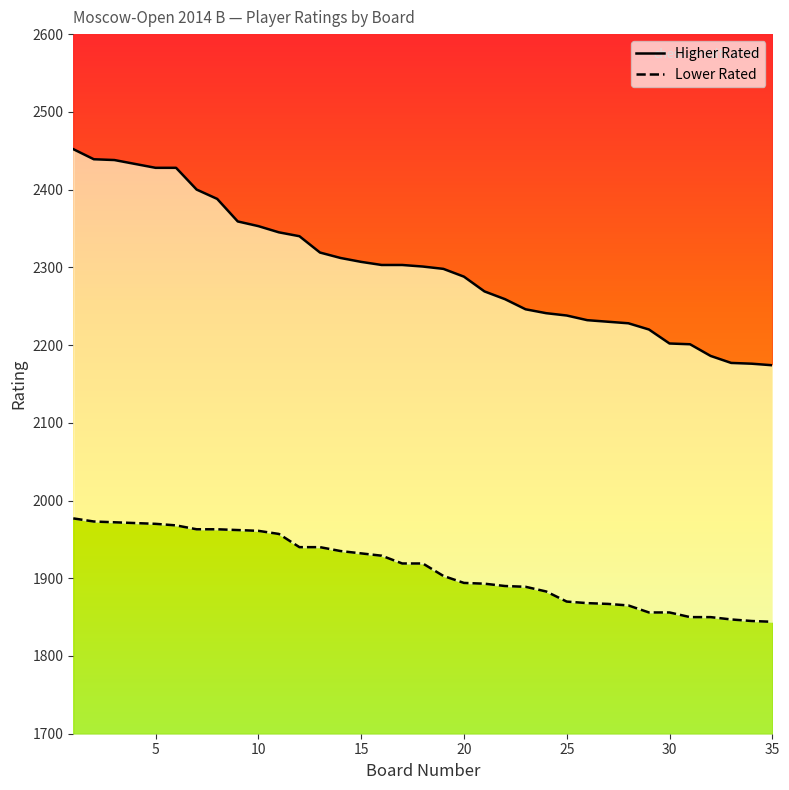

Which series has the largest range (max minus min)?

Higher Rated